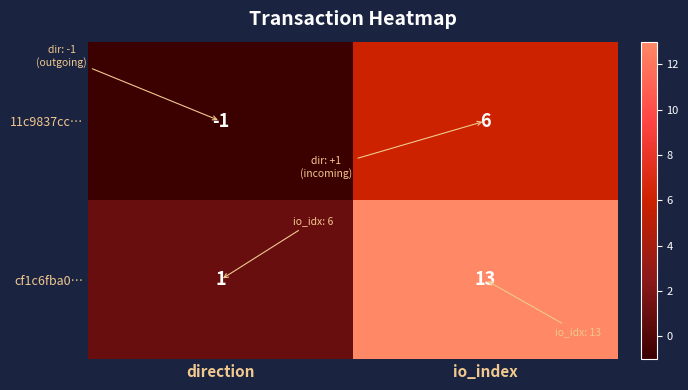

Which series has the largest total across all categories?

cf1c6fba0…